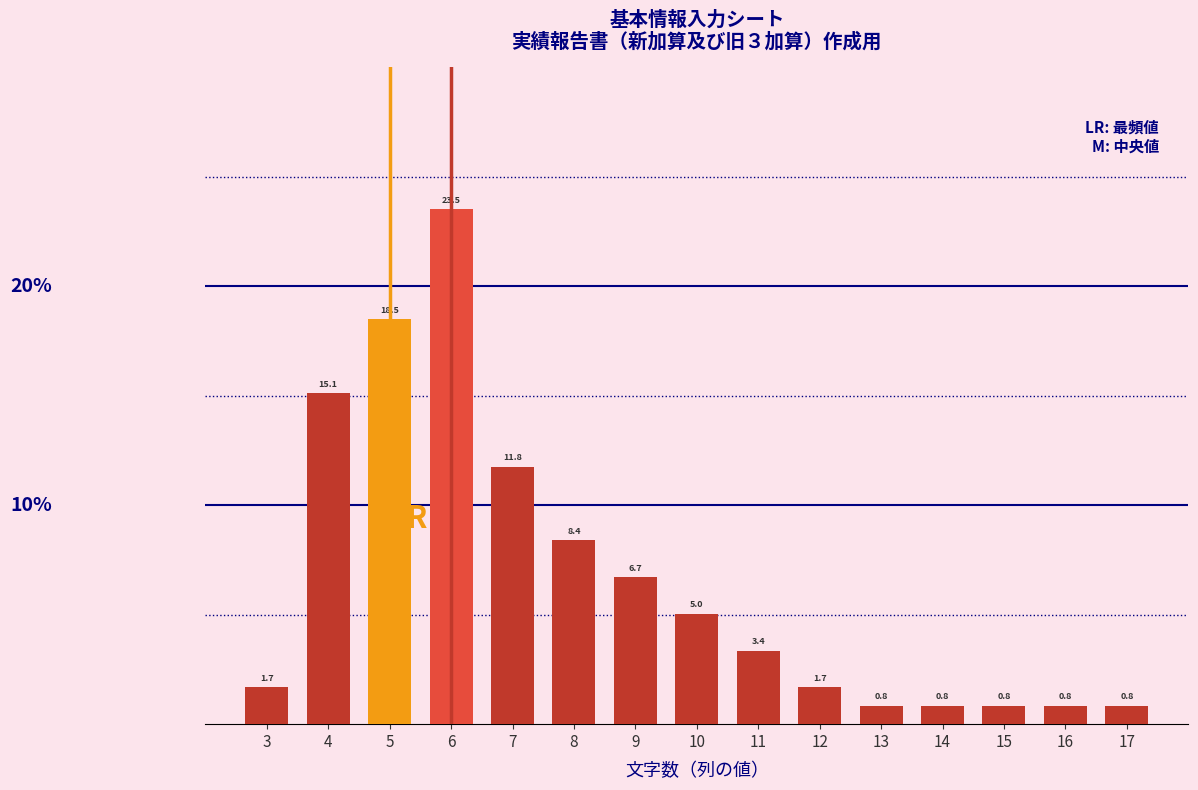

Reading right to left, what are all the values shown in this chart?

17=0.8	16=0.8	15=0.8	14=0.8	13=0.8	12=1.7	11=3.4	10=5.0	9=6.7	8=8.4	7=11.8	6=23.5	5=18.5	4=15.1	3=1.7